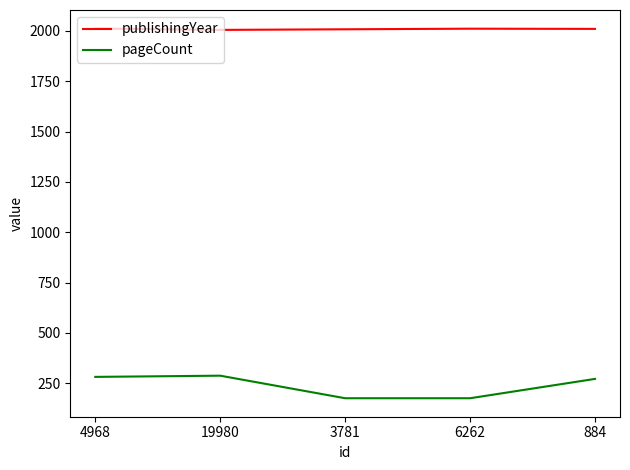

What is the total value across all series at 4968?

2294